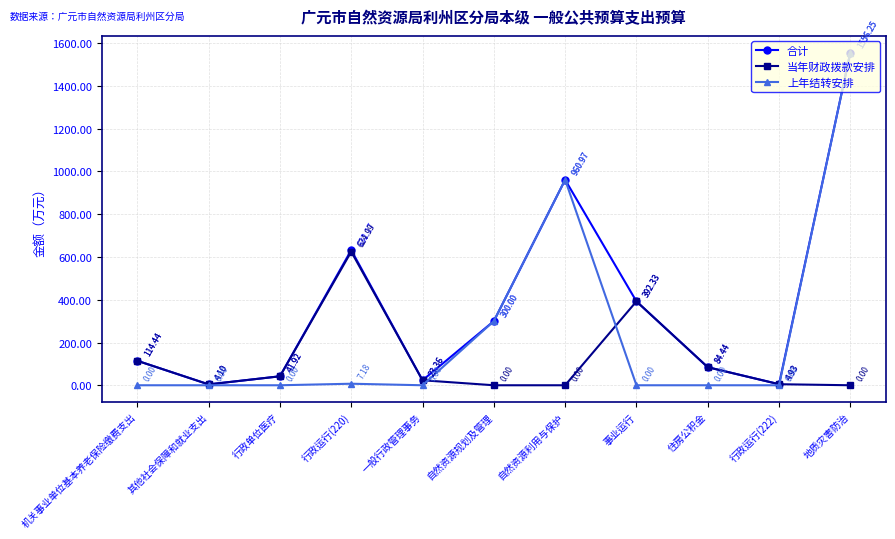

Is this an area chart (filled region under the line)?

No